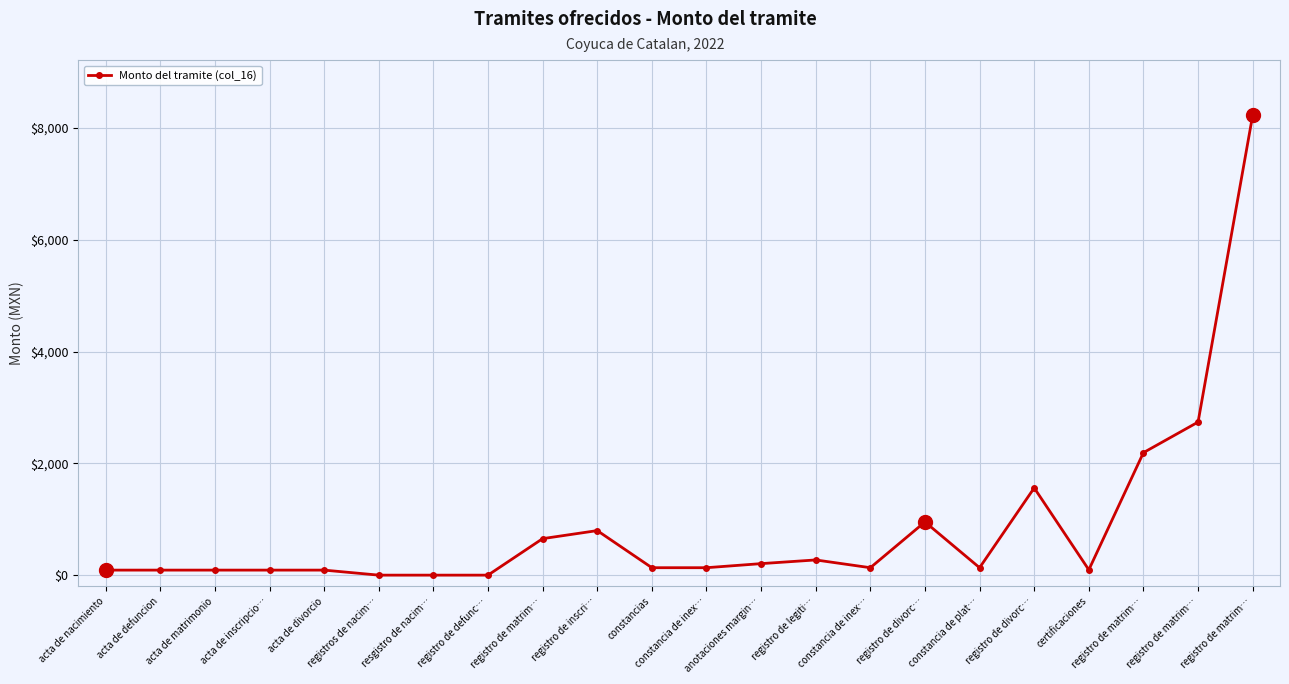

How many categories are shown in the chart?

22